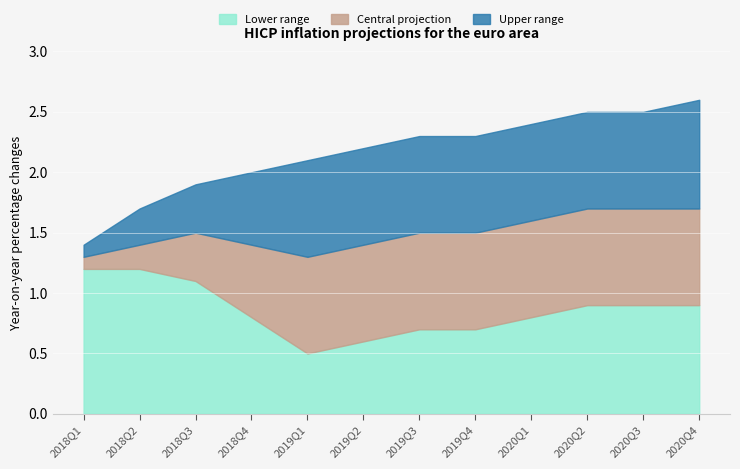

True or false: Upper range and Central projection intersect in this chart.

False